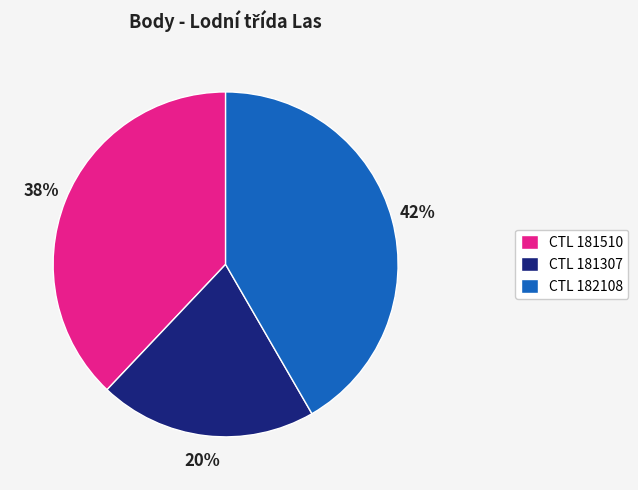

Count the number of slices in the pie.

3